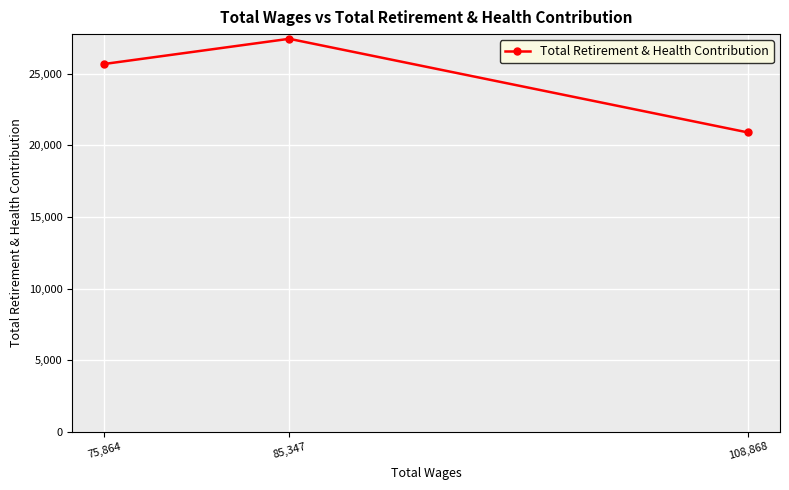

What is the sum of the values at 75,864 and 85,347?

53149